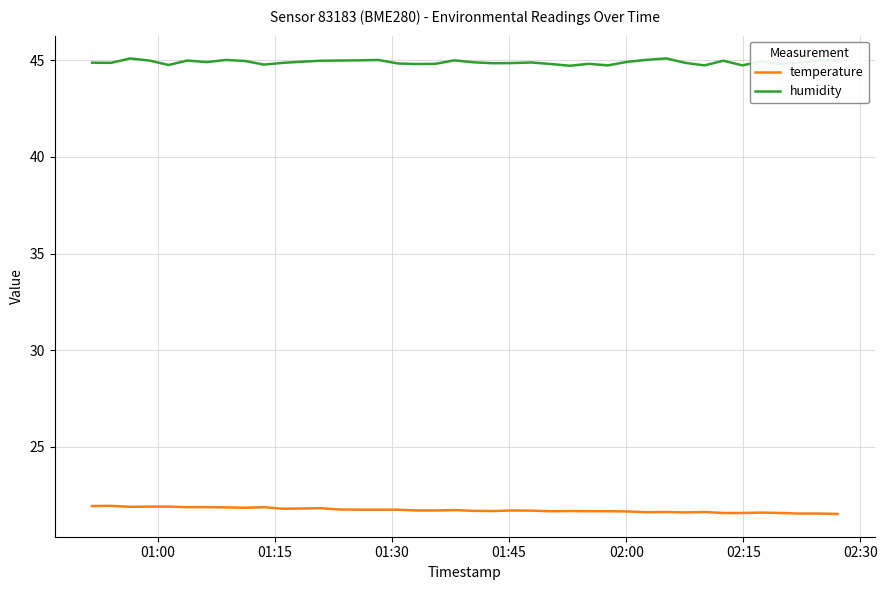

Which series has the largest total across all categories?

humidity